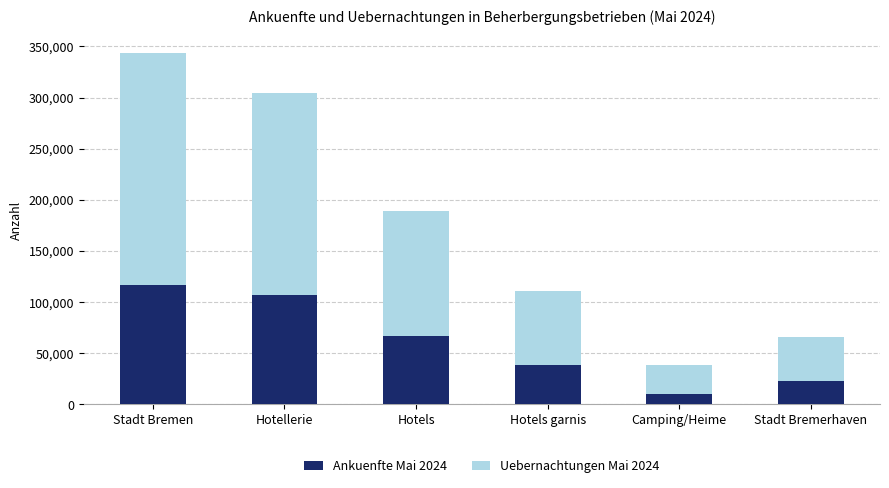

At which category is the sum across all series the highest?

Stadt Bremen